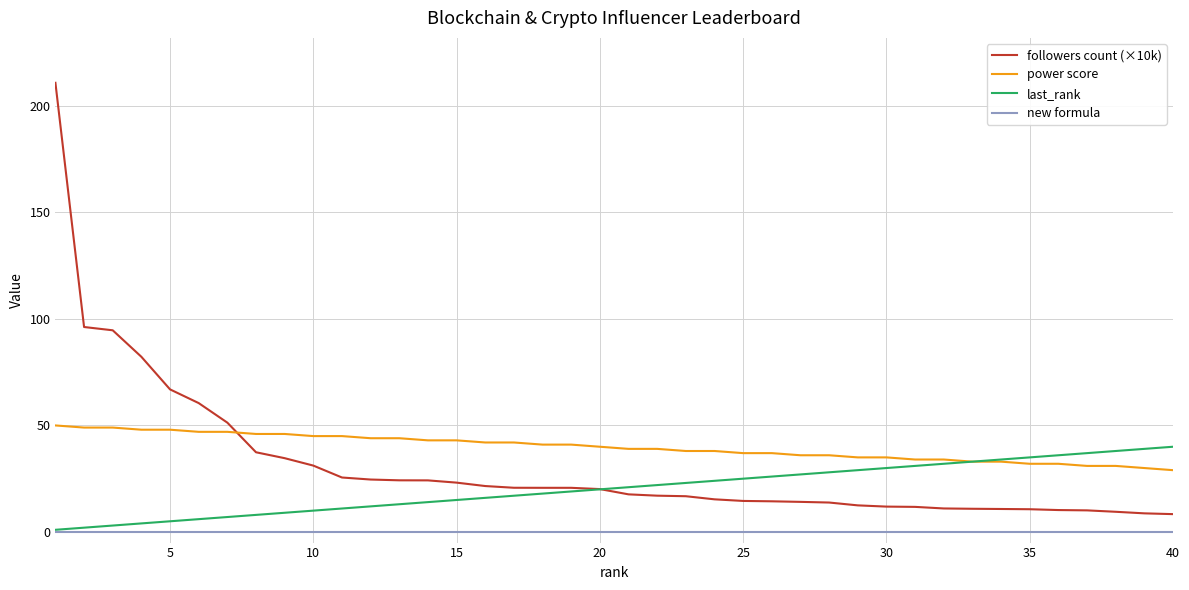

Rank the series by their average value, from lowest to highest.

new formula, last_rank, followers count (×10k), power score